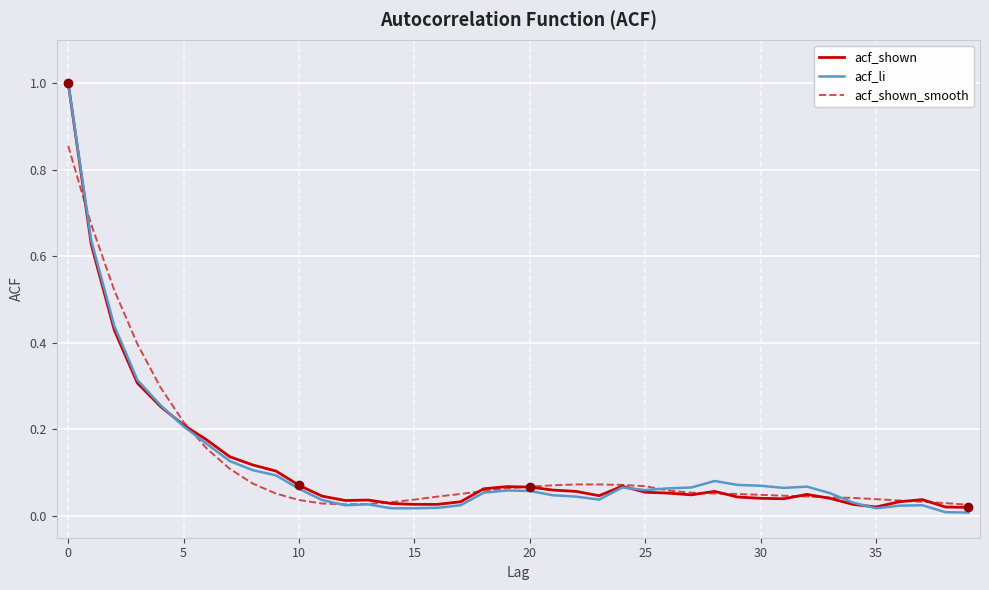

What is the highest value of the acf_shown series?

1.0